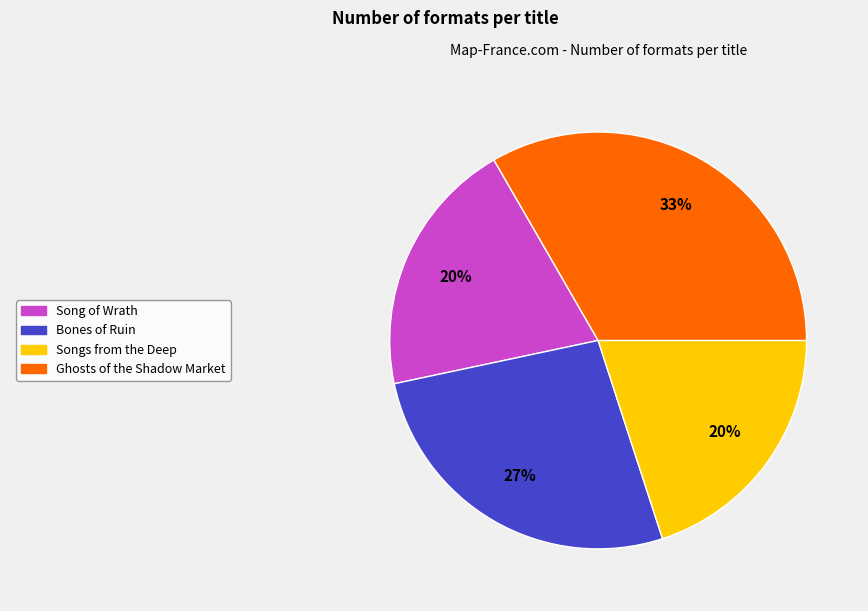

To the nearest percent, what is the average slice percentage?

25%